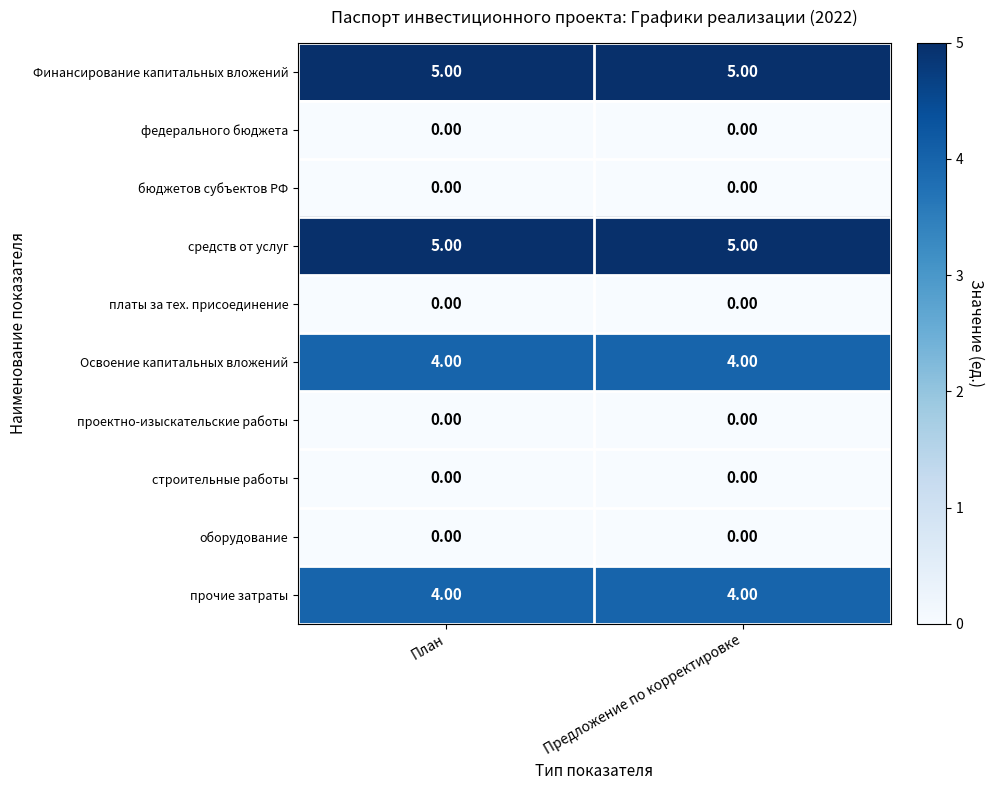

Is the value of Освоение капитальных вложений at План greater than the value of платы за тех. присоединение at Предложение по корректировке?

Yes